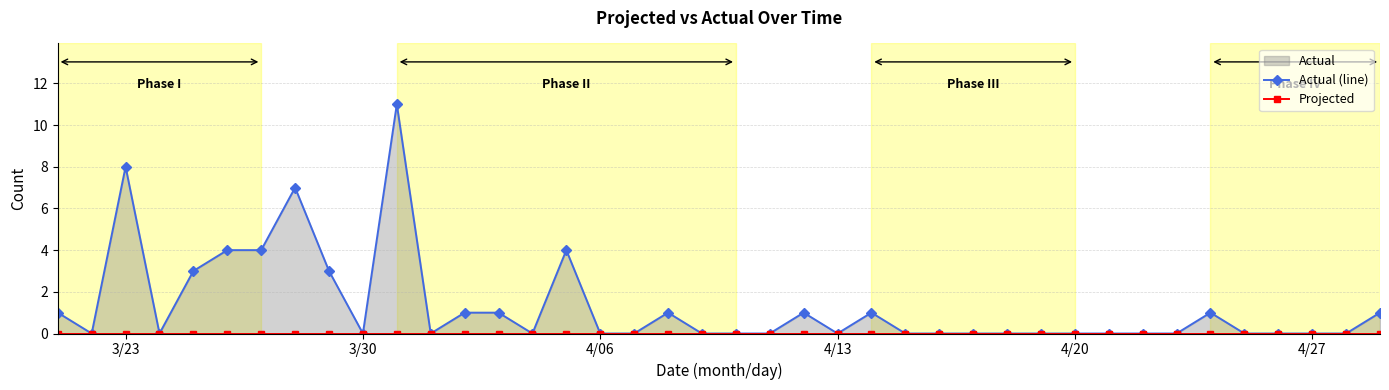

How many distinct data groups are displayed?

2